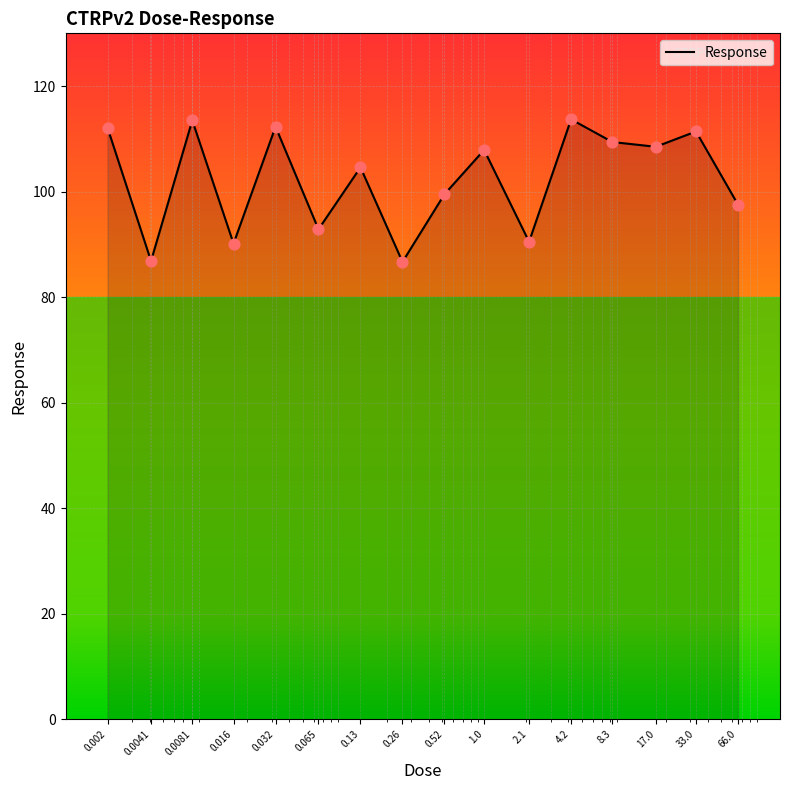

What is the difference between the maximum and minimum values?

27.0